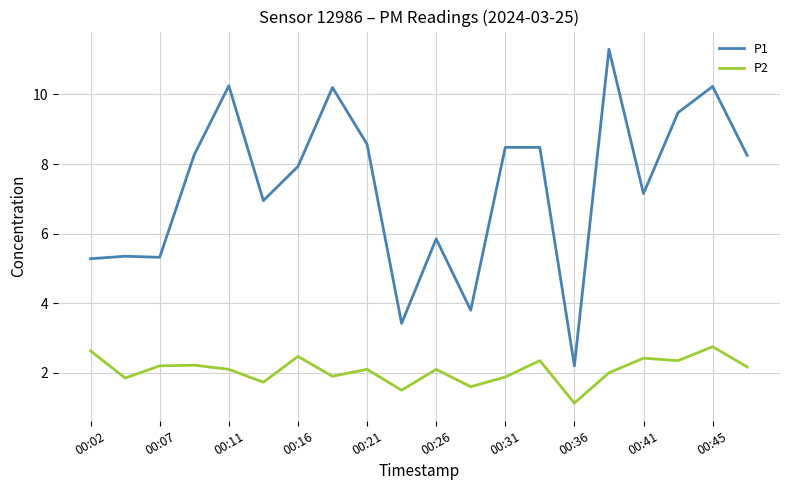

What is the maximum value for P1?

11.3